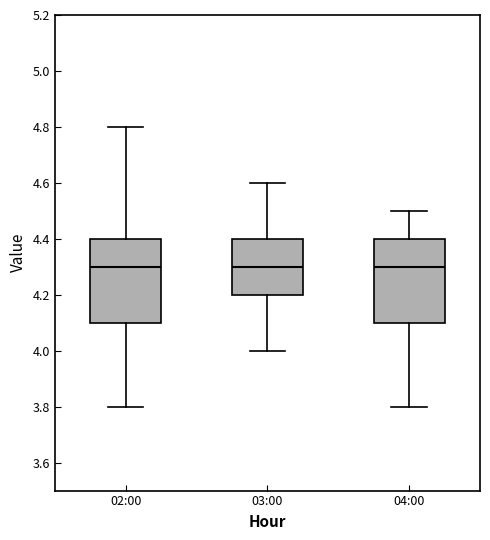

Reading left to right, transcribe this box plot: for each box, give where its median line is, the range the box spans, and where its two whiskers end, as read against the y-axis. The values are not printed on the chart, so give them approximately, as read against the axis.

02:00: median 4.3, box 4.1 to 4.4, whiskers 3.8 to 4.8
03:00: median 4.3, box 4.2 to 4.4, whiskers 4.0 to 4.6
04:00: median 4.3, box 4.1 to 4.4, whiskers 3.8 to 4.5